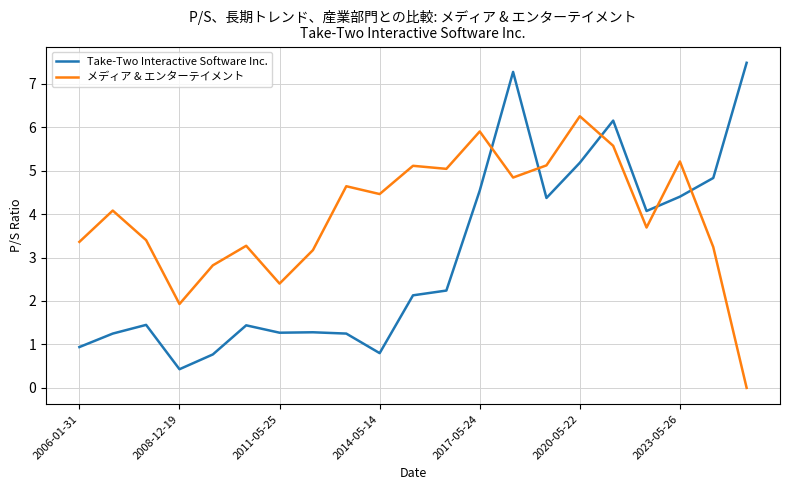

In メディア & エンターテイメント, how many points are higher than both neighbors (excluding endpoints)?

7